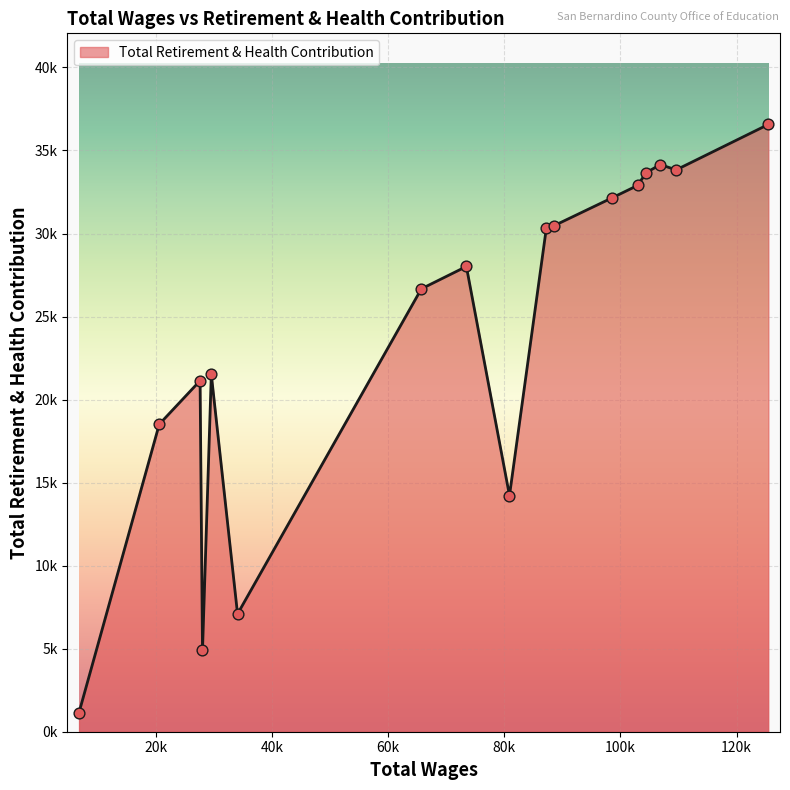

Is this an area chart (filled region under the line)?

Yes